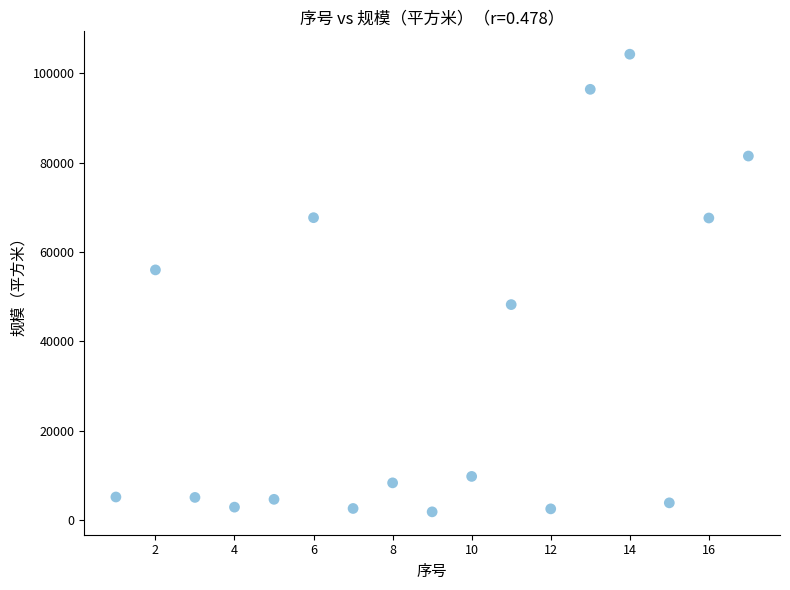

What Y value in the scatter plot is closest to 53069?

56006.0